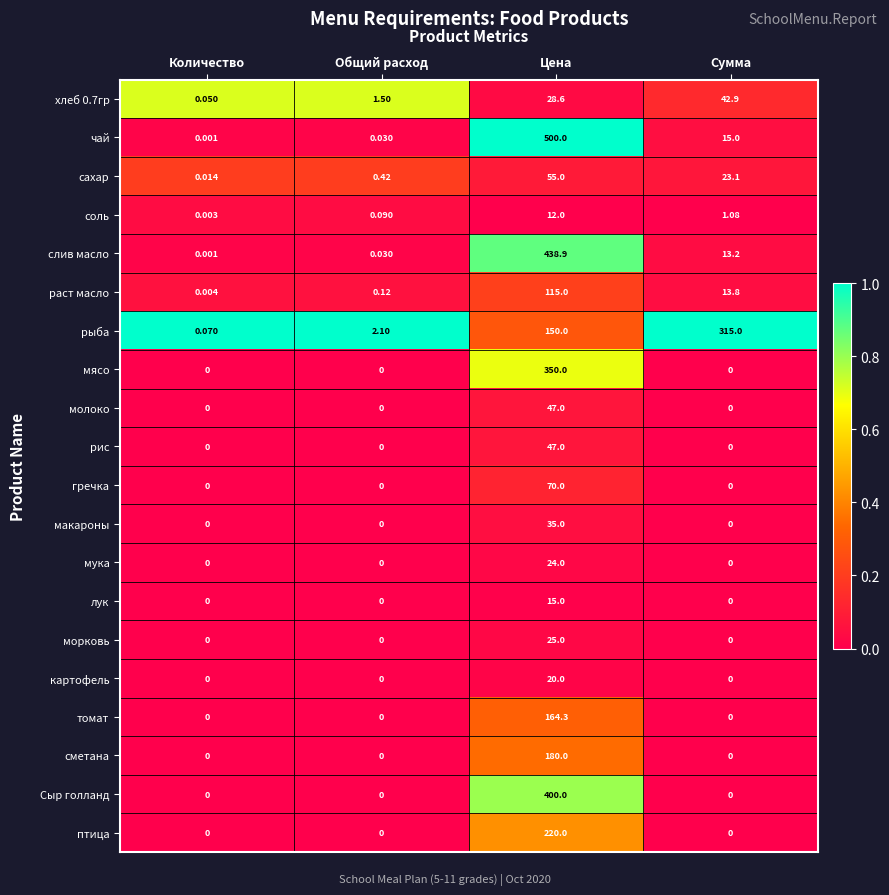

Between Количество and Сумма, which series saw the biggest shift?

рыба